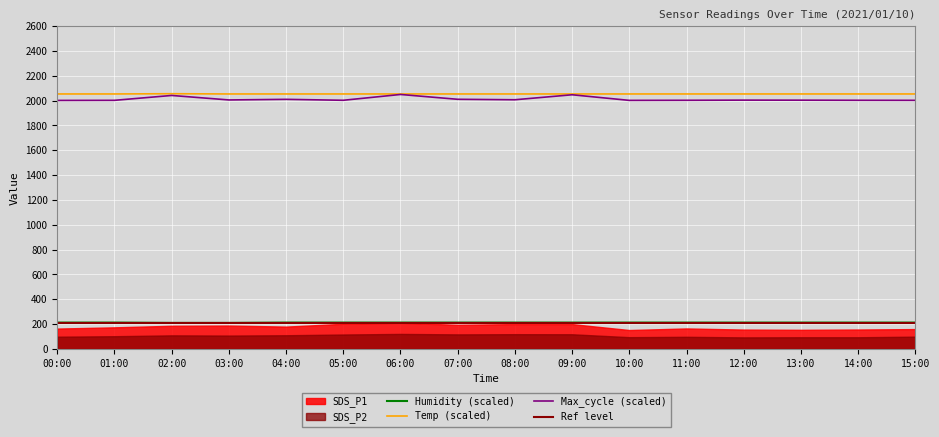

List the labels in order of Temp value, largest first.

02:00, 00:00, 01:00, 03:00, 04:00, 05:00, 06:00, 07:00, 08:00, 09:00, 10:00, 11:00, 12:00, 13:00, 14:00, 15:00